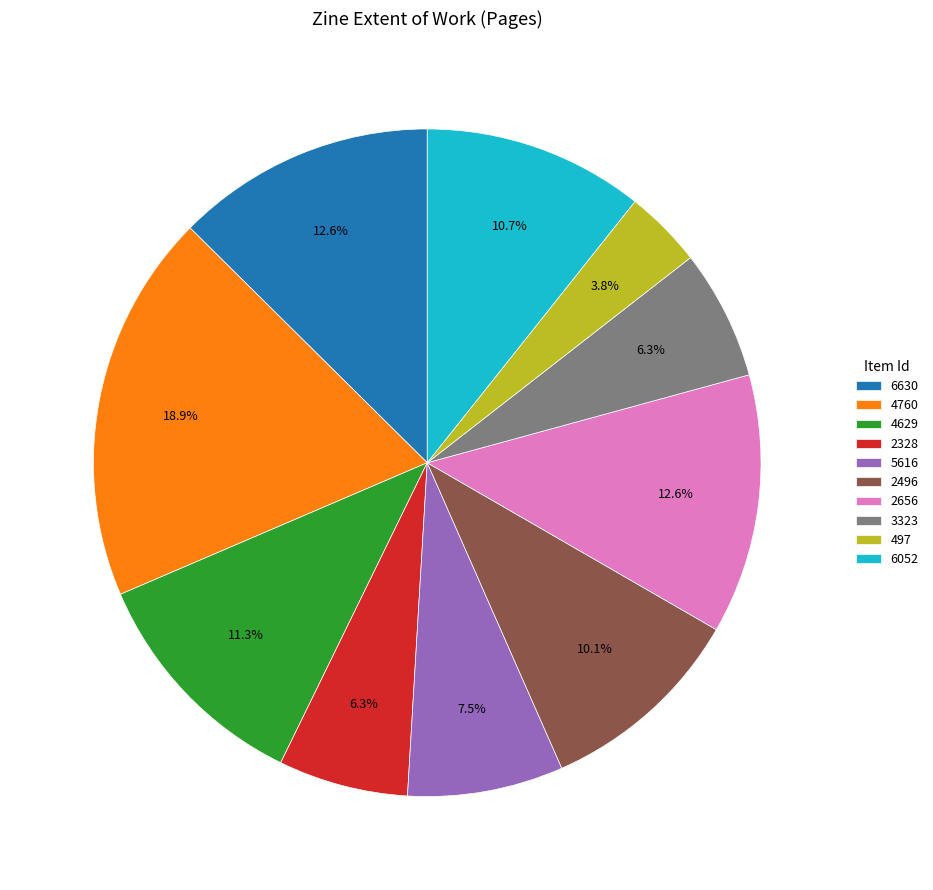

How many segments does this pie chart have?

10